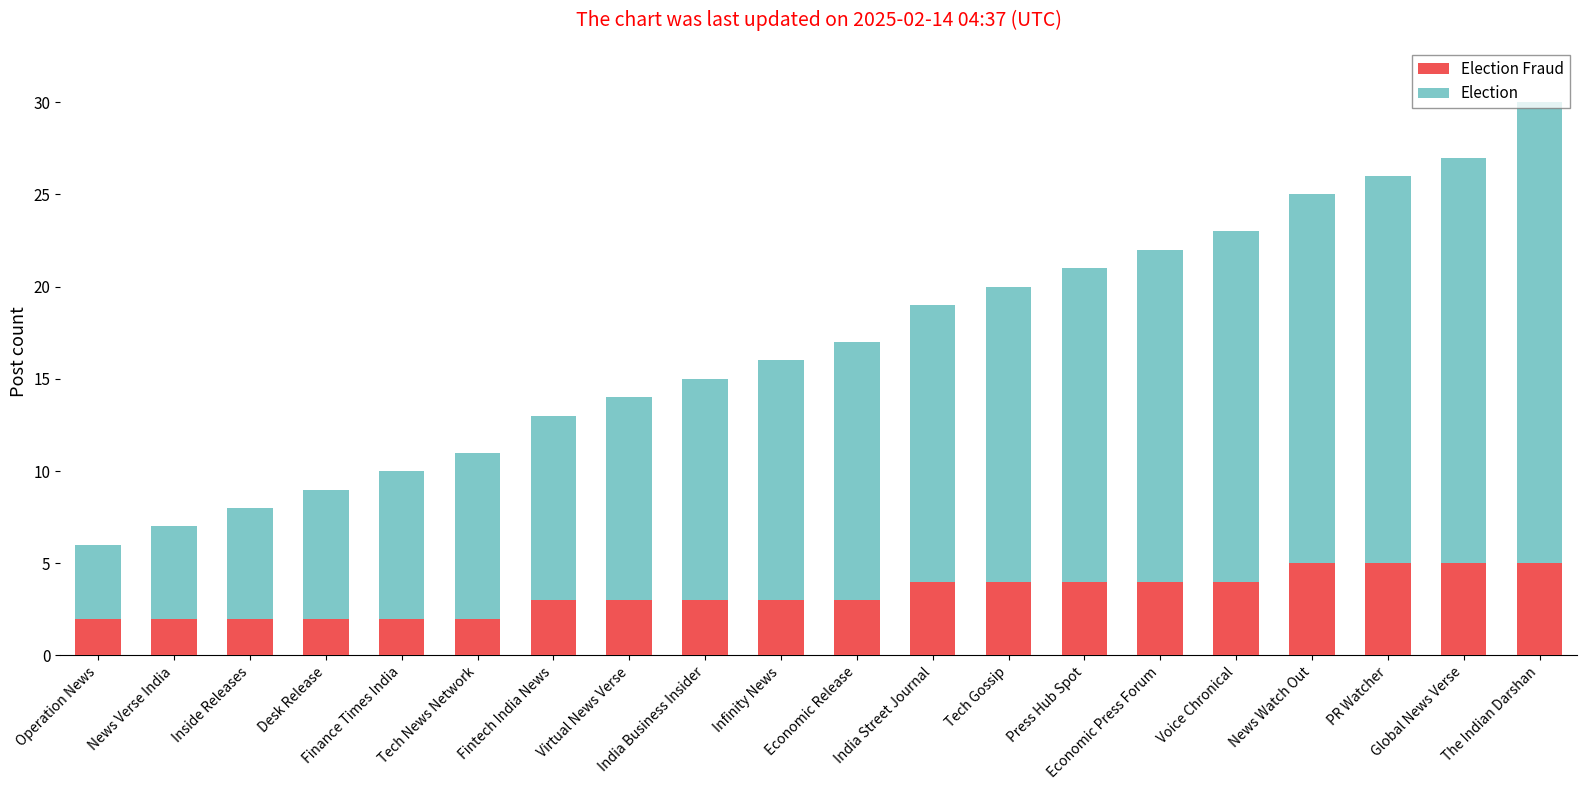

What is the total value across all series at Voice Chronical?

23